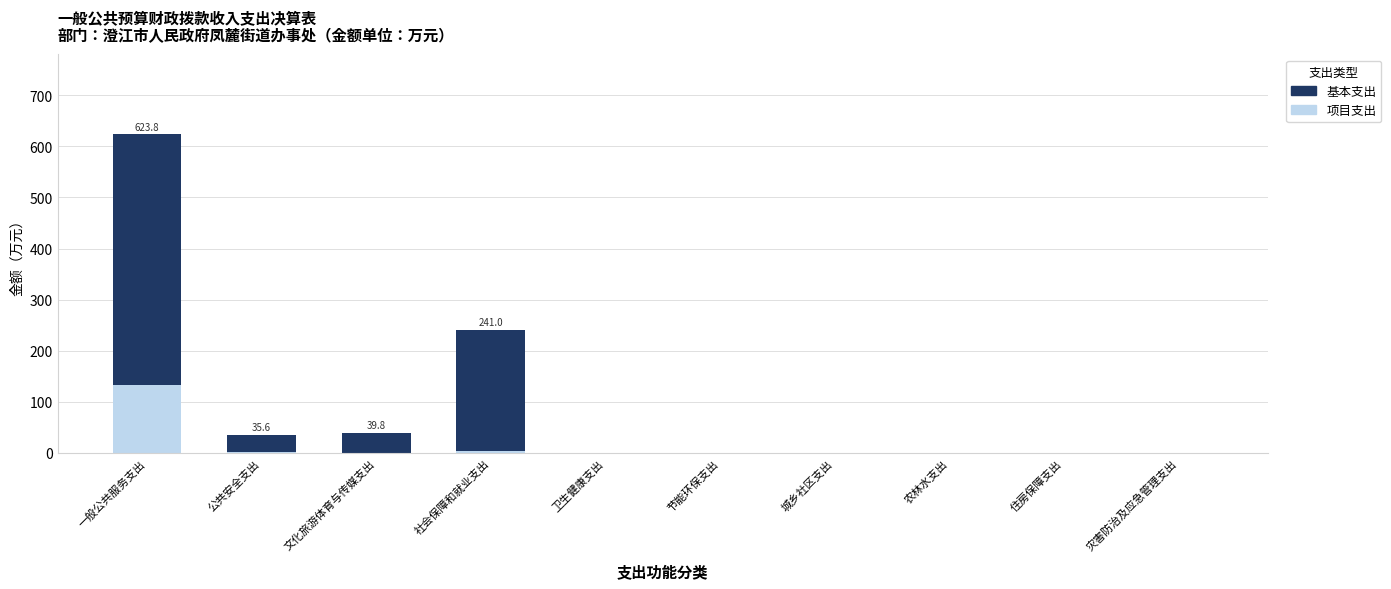

Which category has the highest value in the 项目支出 series?

一般公共服务支出